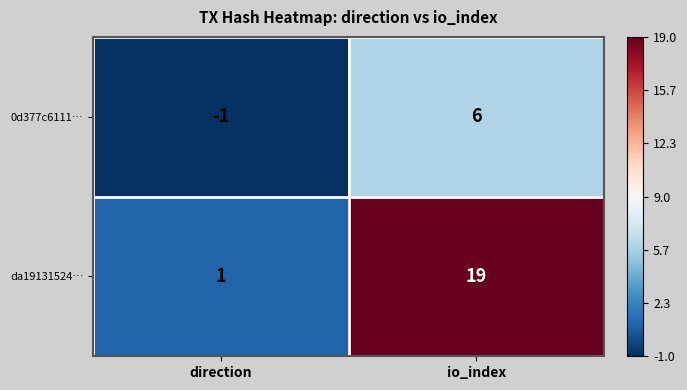

The 0d377c6111… series shows -1 at direction. True or false?

True